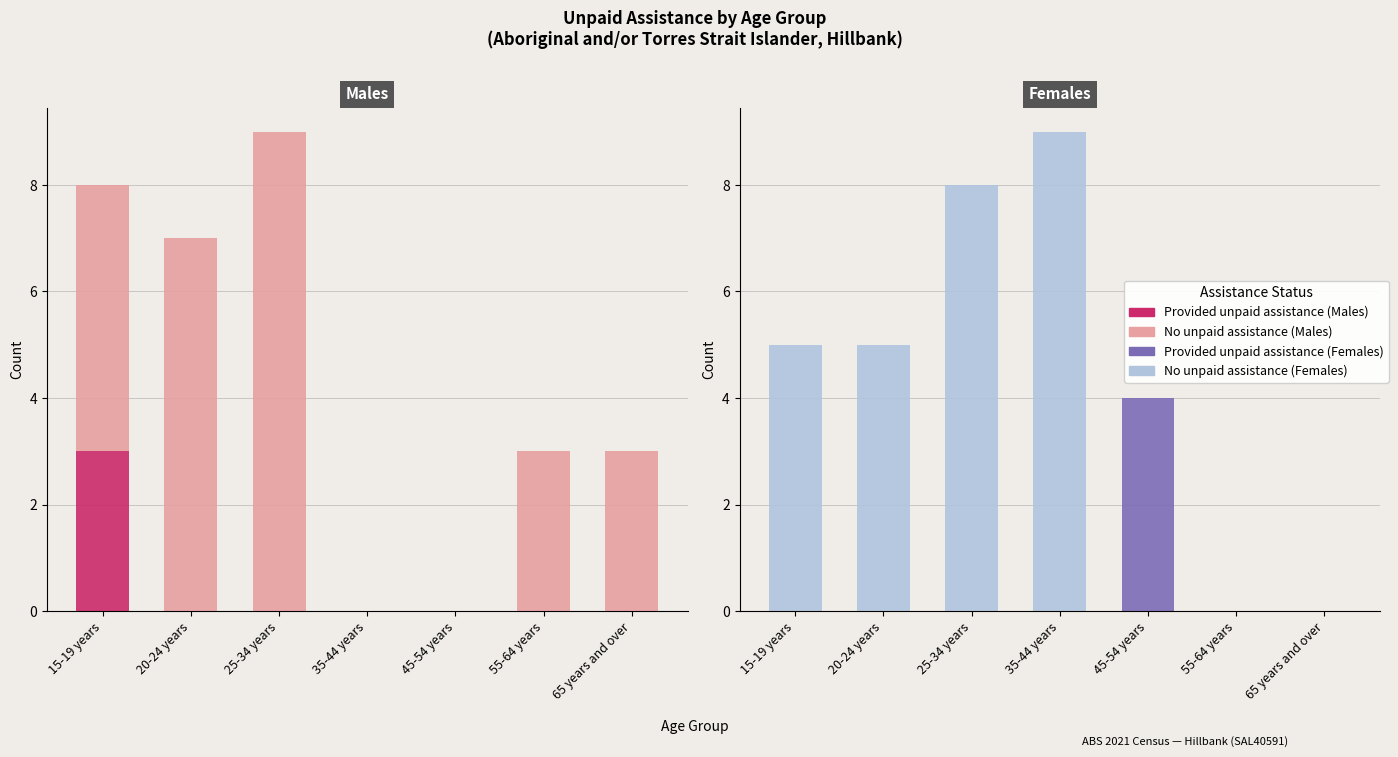

At which label does No unpaid assistance provided reach its peak?

35-44 years